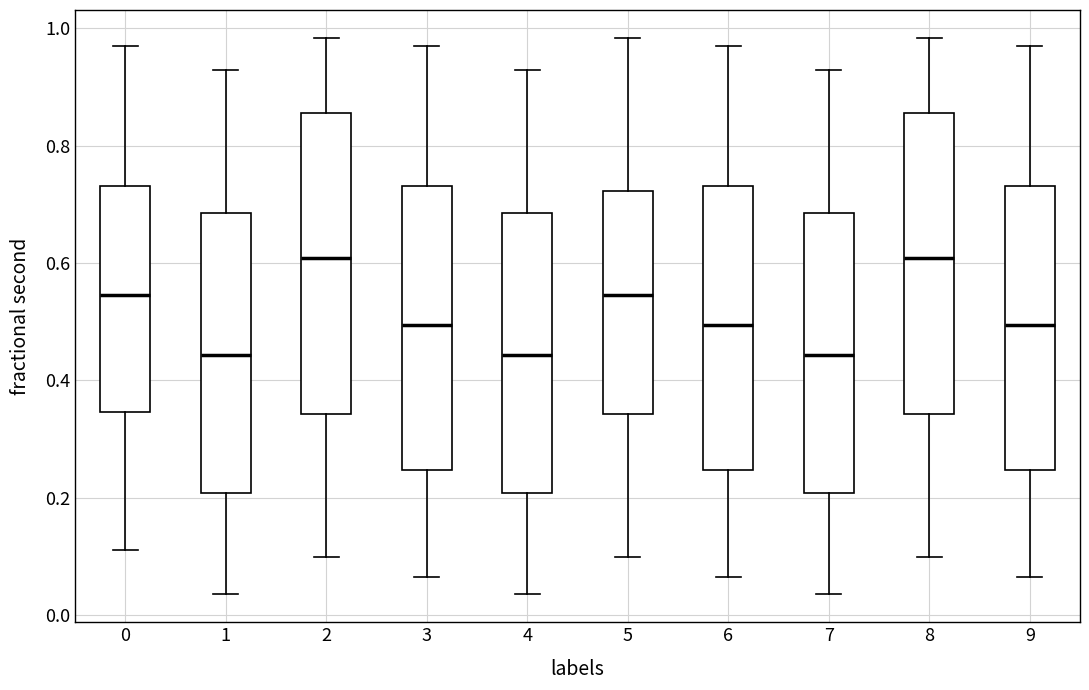

Reading left to right, read every box against the y-axis: the position of its median line, the range the box covers, and the ends of its whiskers. The values are not printed on the chart, so give them approximately, as read against the axis.

0: median 0.54, box 0.34 to 0.74, whiskers 0.12 to 0.98
1: median 0.44, box 0.20 to 0.68, whiskers 0.04 to 0.92
2: median 0.60, box 0.34 to 0.86, whiskers 0.10 to 0.98
3: median 0.50, box 0.24 to 0.74, whiskers 0.06 to 0.98
4: median 0.44, box 0.20 to 0.68, whiskers 0.04 to 0.92
5: median 0.54, box 0.34 to 0.72, whiskers 0.10 to 0.98
6: median 0.50, box 0.24 to 0.74, whiskers 0.06 to 0.98
7: median 0.44, box 0.20 to 0.68, whiskers 0.04 to 0.92
8: median 0.60, box 0.34 to 0.86, whiskers 0.10 to 0.98
9: median 0.50, box 0.24 to 0.74, whiskers 0.06 to 0.98